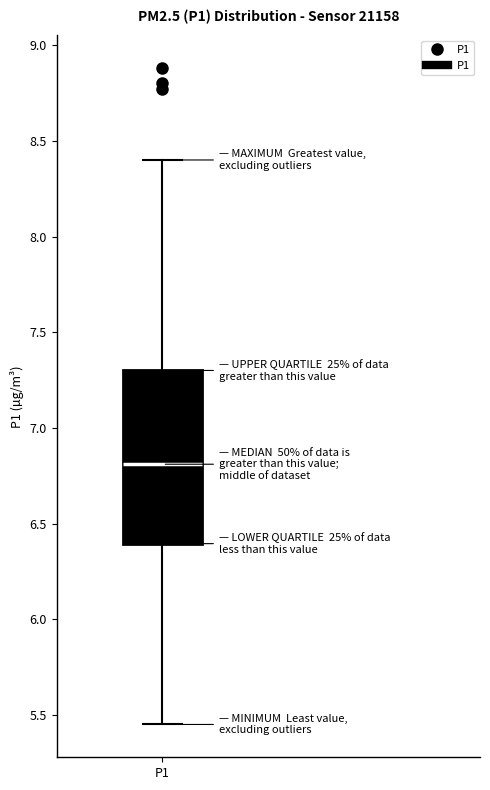

Where is the upper edge of the box for P1 on the y-axis? The values are not printed on the chart, so give them approximately, as read against the axis.

7.30